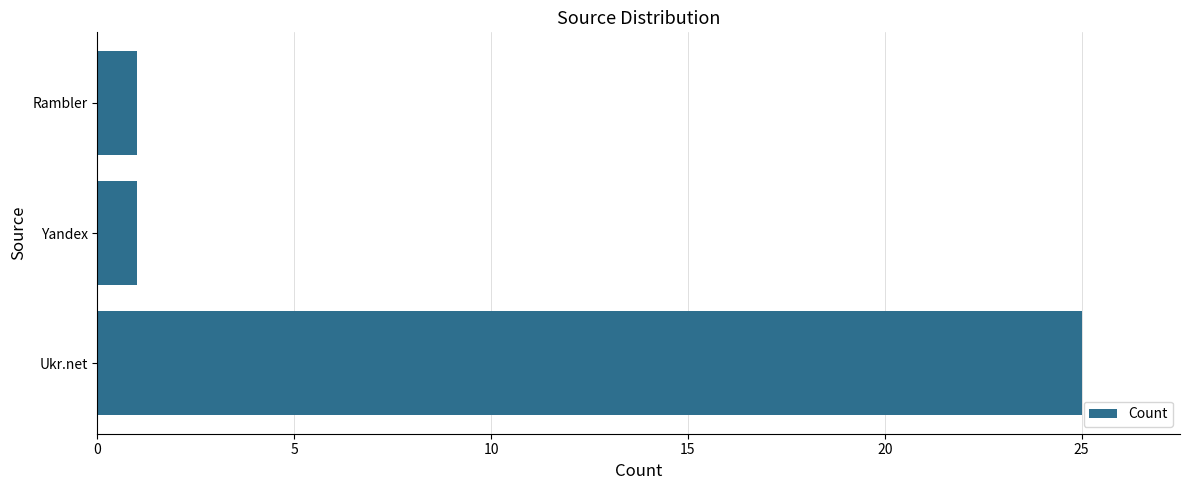

What is the average value?

9